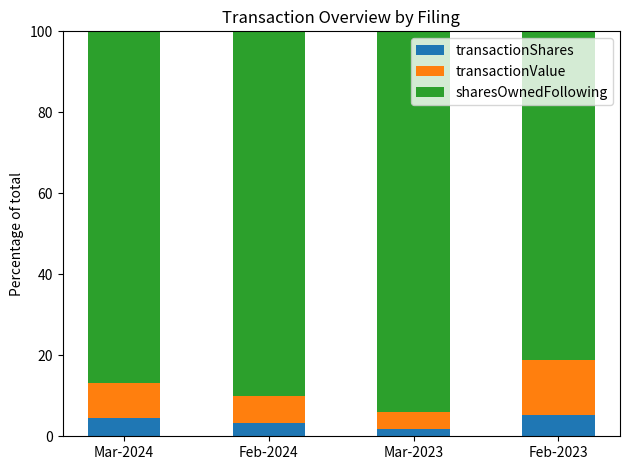

What is the total value across all series at Mar-2024?

100.0